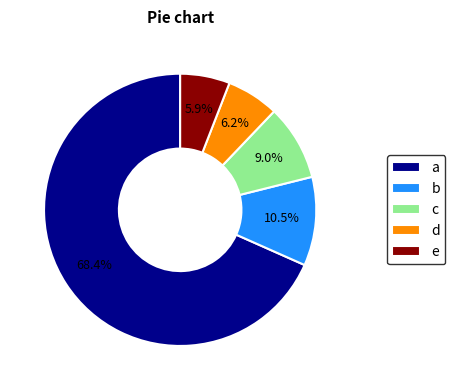

Is a the majority of the pie?

Yes